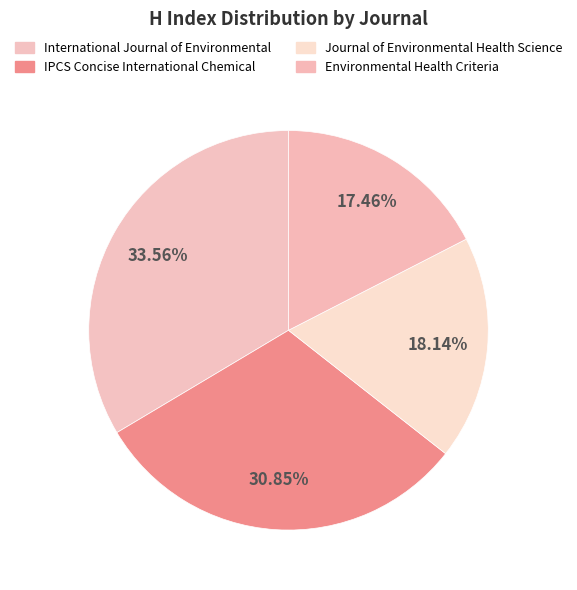

What percentage is the IPCS Concise International Chemical slice, to the nearest percent?

31%